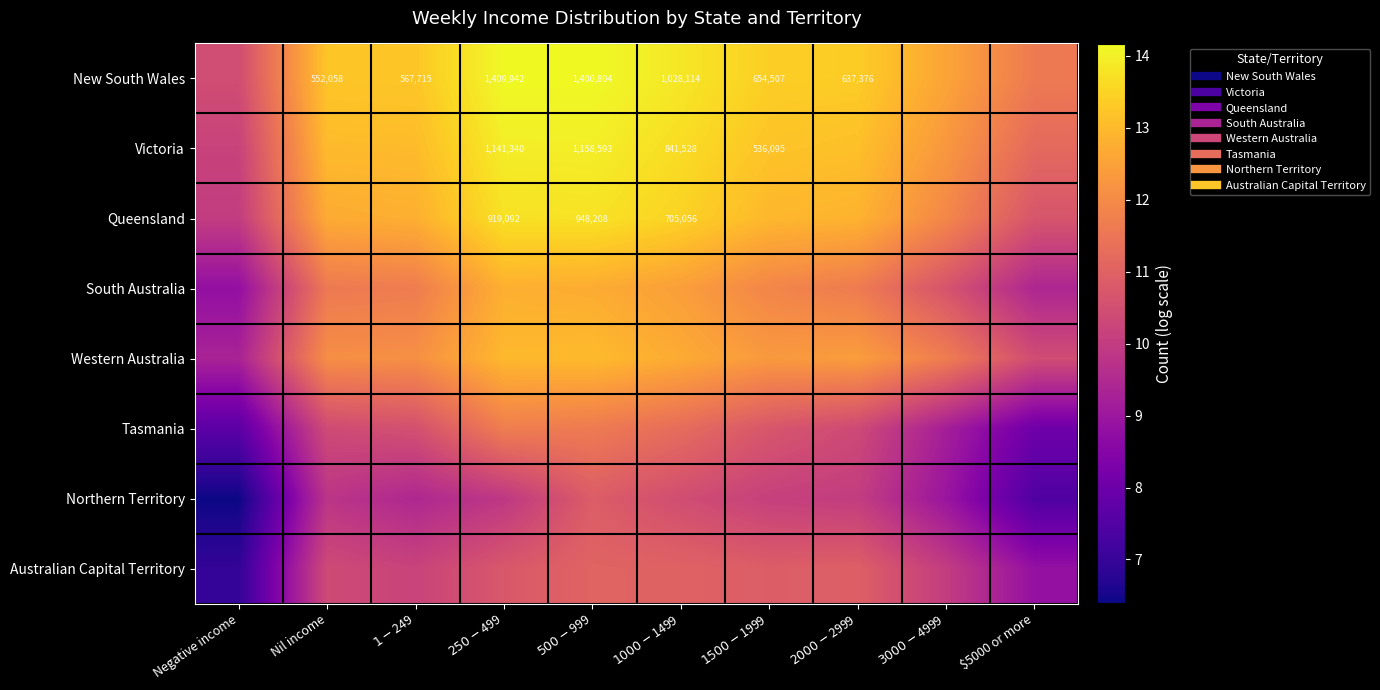

List the labels in order of Queensland value, smallest first.

Negative income, $5000 or more, $3000-$4999, Nil income, $1-$249, $2000-$2999, $1500-$1999, $1000-$1499, $250-$499, $500-$999